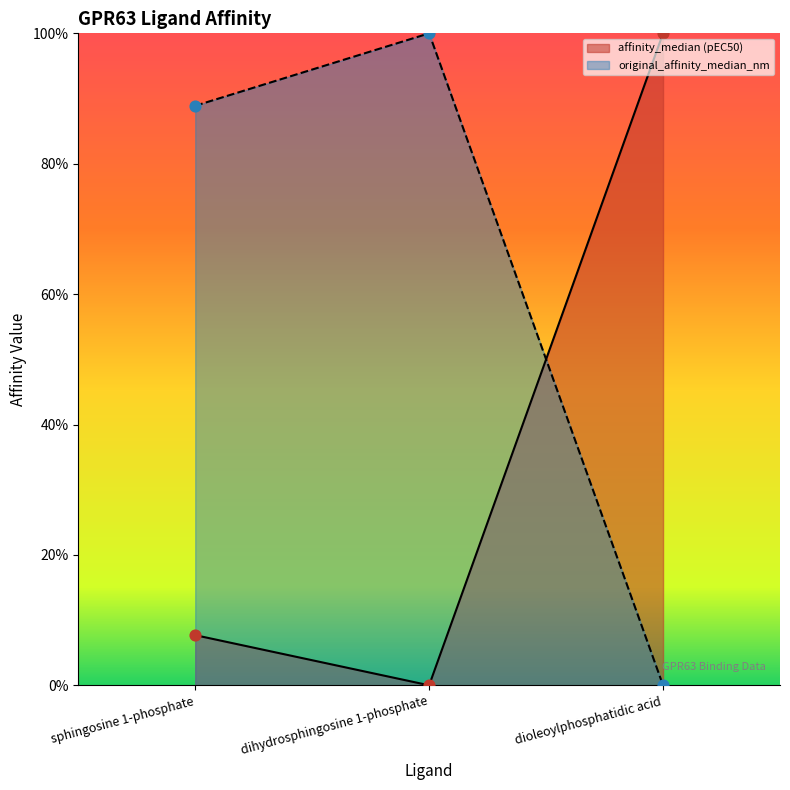

At which category is the sum across all series the highest?

dihydrosphingosine 1-phosphate